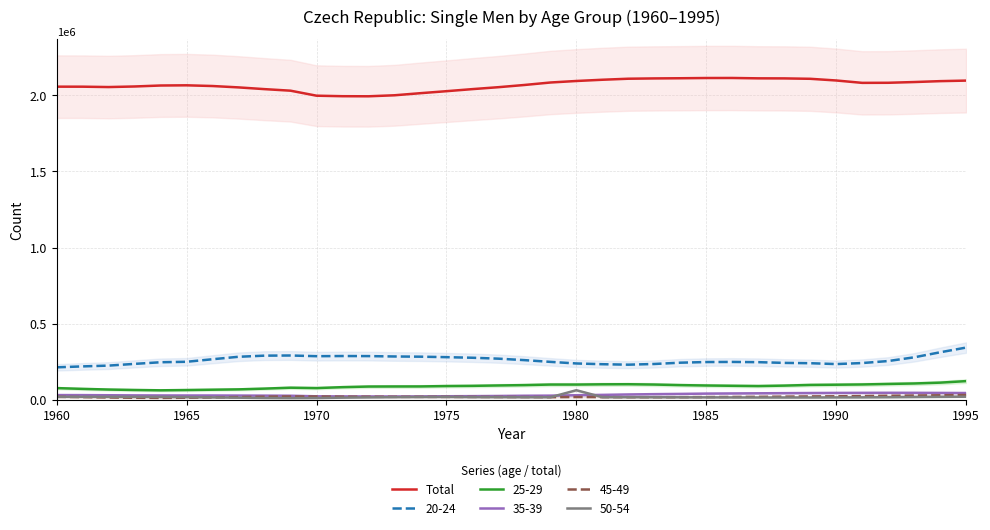

True or false: 50-54 and 20-24 intersect in this chart.

False